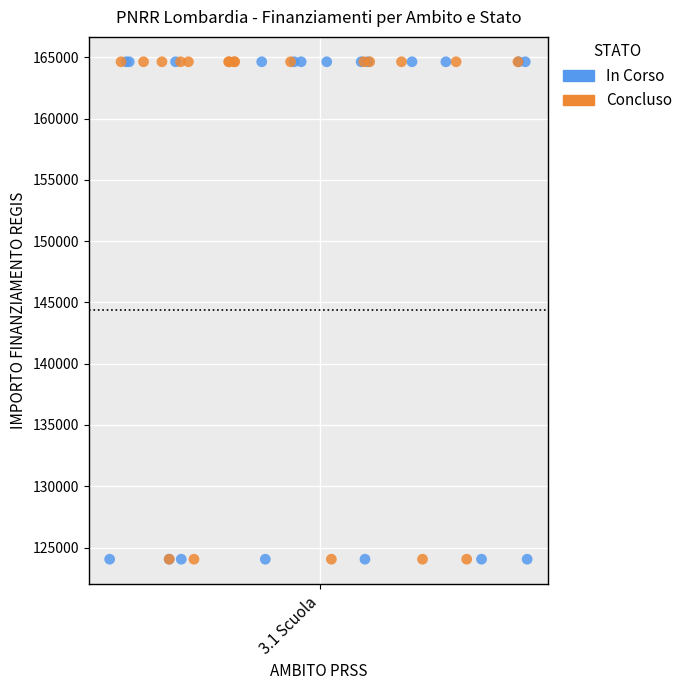

What are all the series names shown in the legend?

In Corso, Concluso